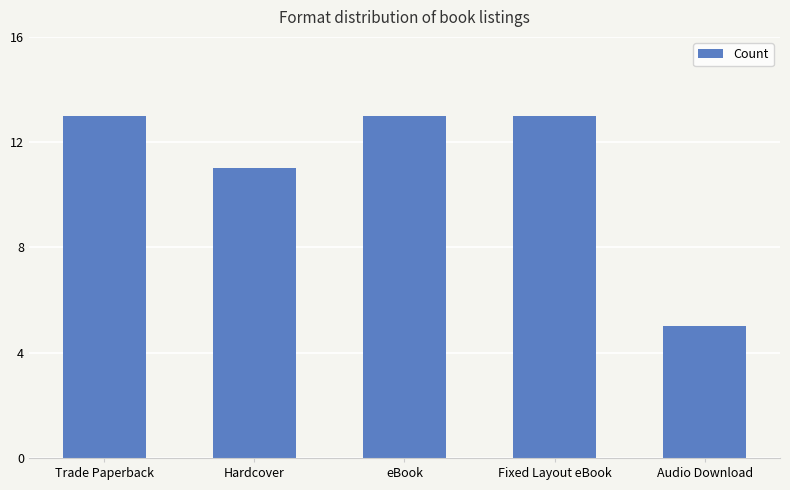

What is the value of the 5th bar from the left?

5